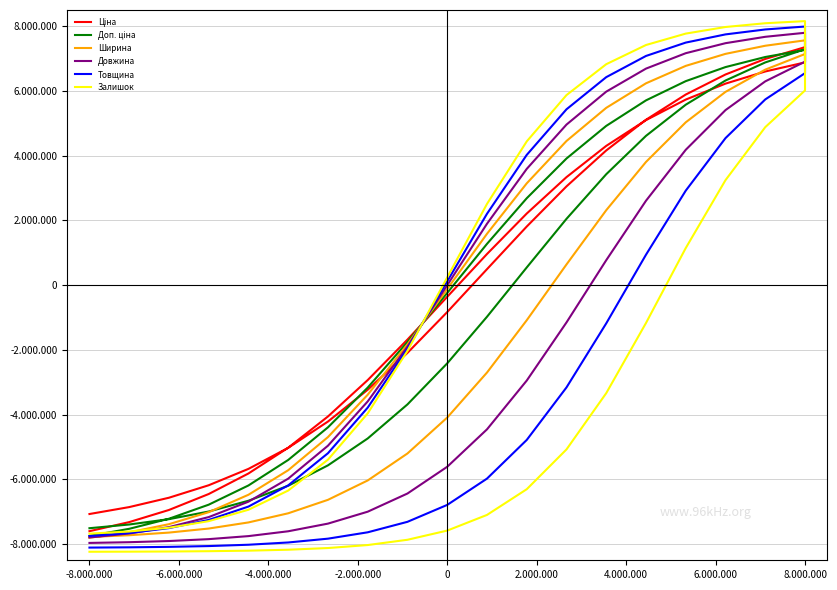

What is the smallest value displayed?

-8236402.9